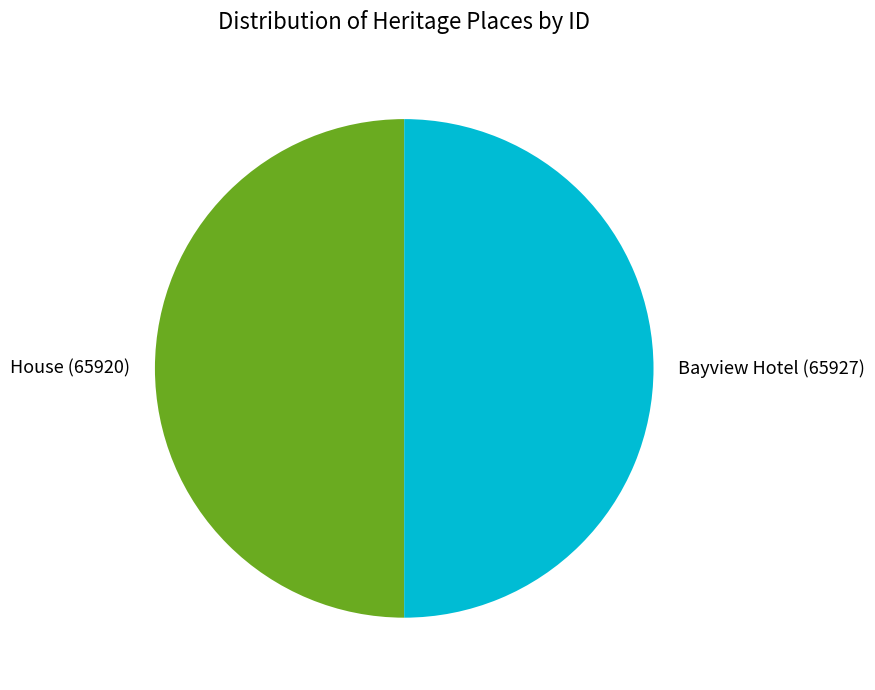

The Bayview Hotel slice represents 45% of the pie. True or false?

False